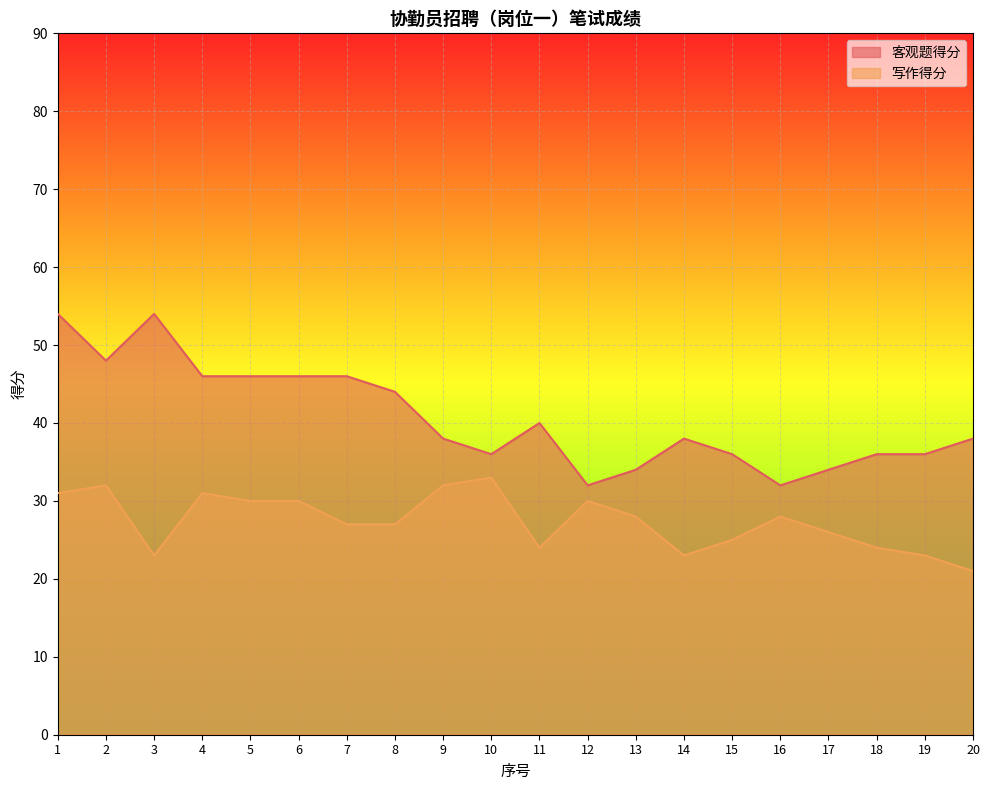

Rank the series by their maximum value, from lowest to highest.

写作得分, 客观题得分